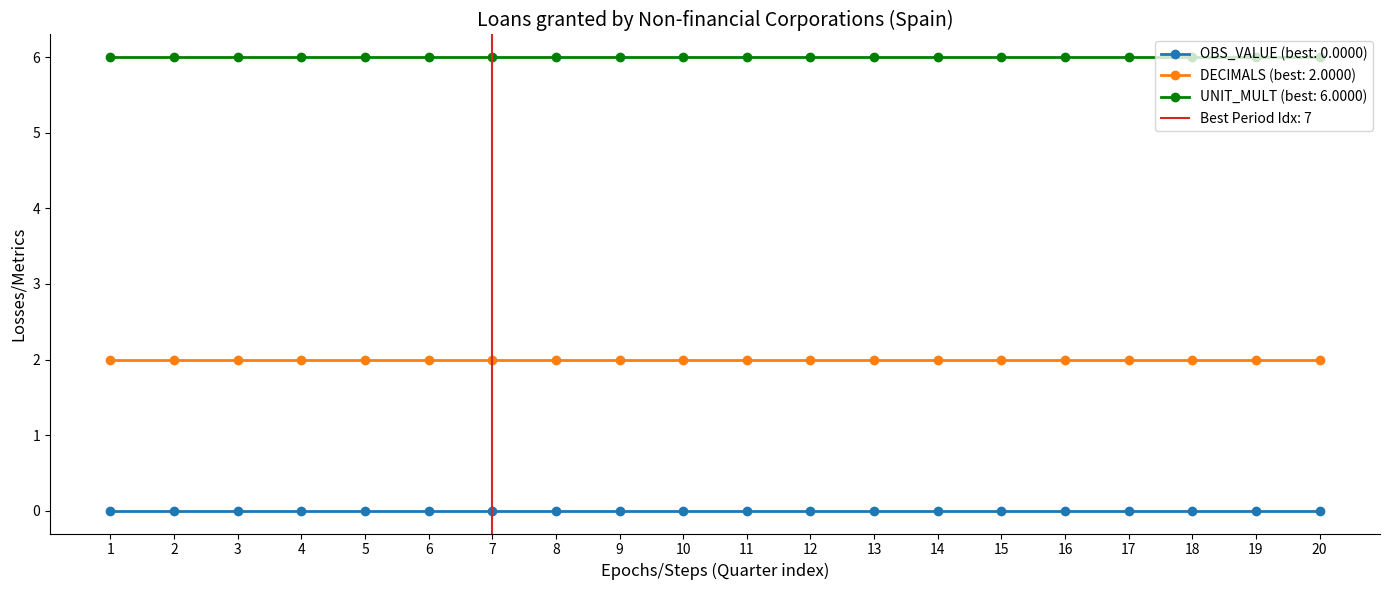

What is the maximum value shown in the chart?

6